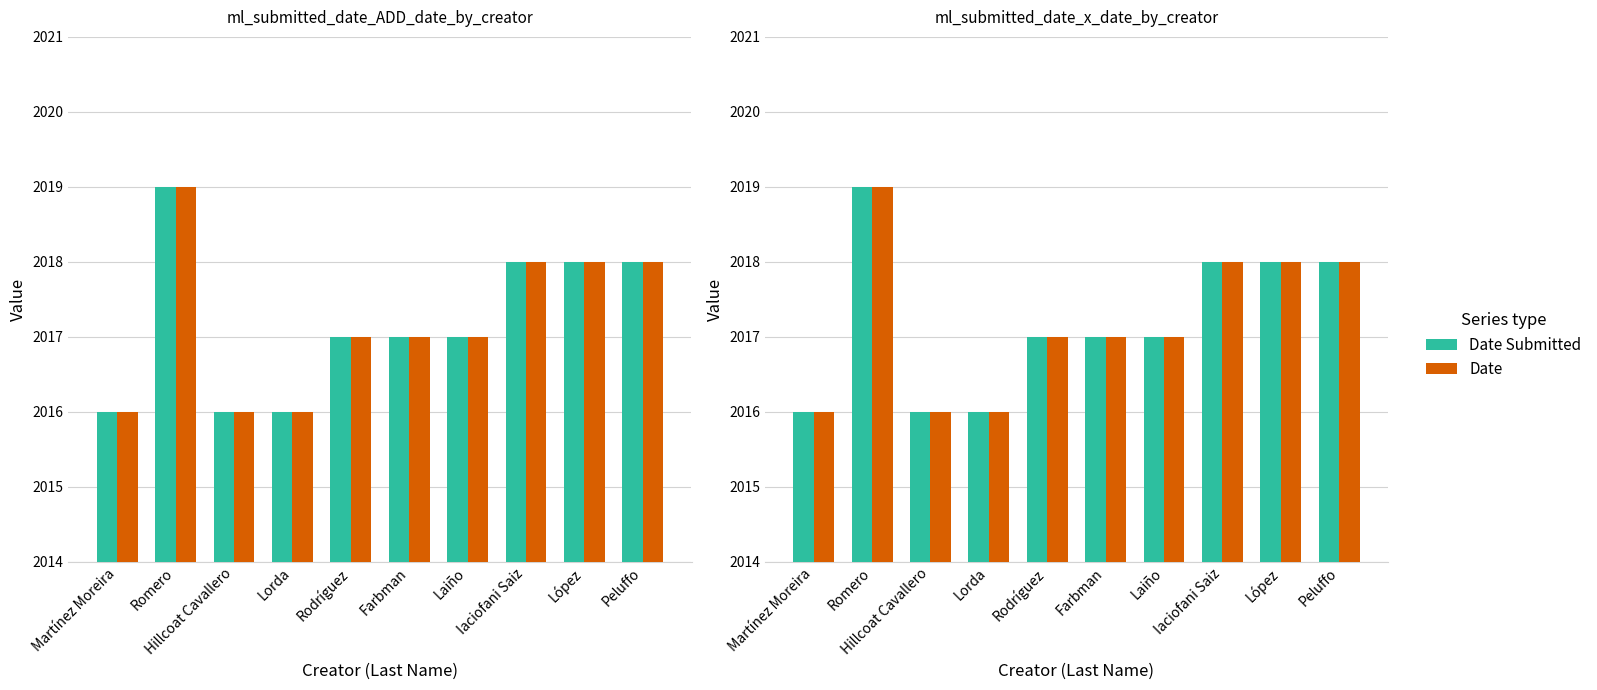

Which category has the lowest value across all series?

Martínez Moreira